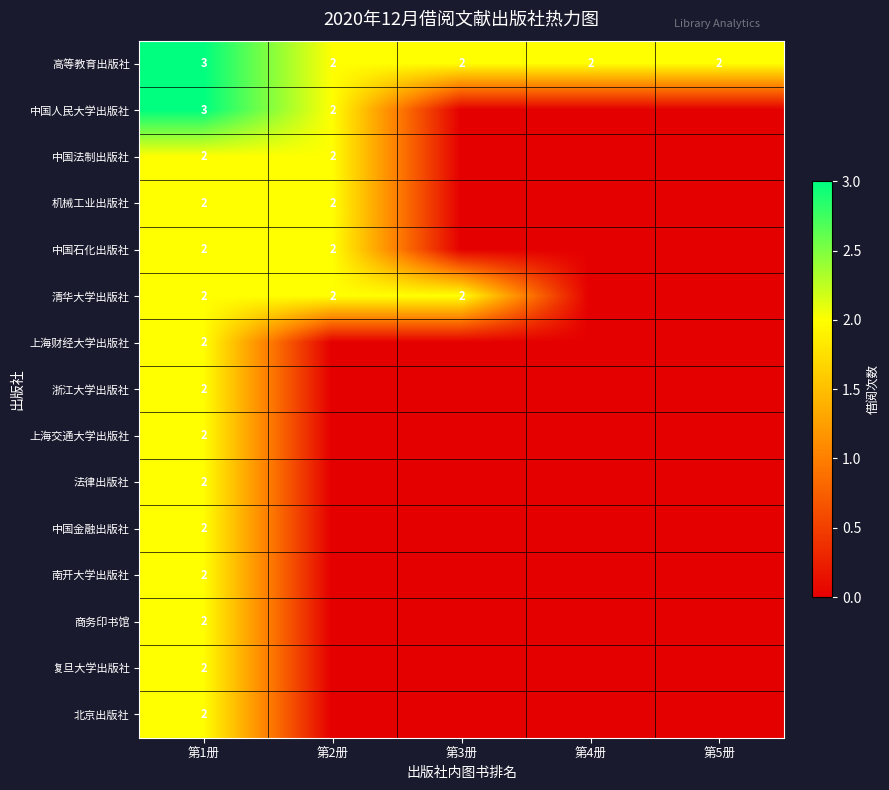

Read the 高等教育出版社 value at 第5册.

2